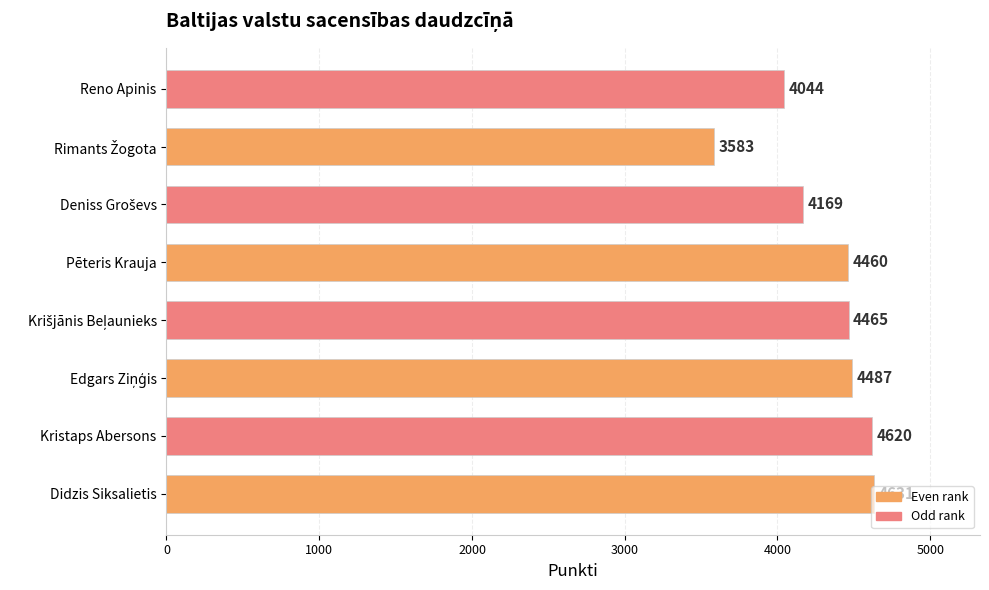

The value at Kristaps Abersons is 2144. True or false?

False